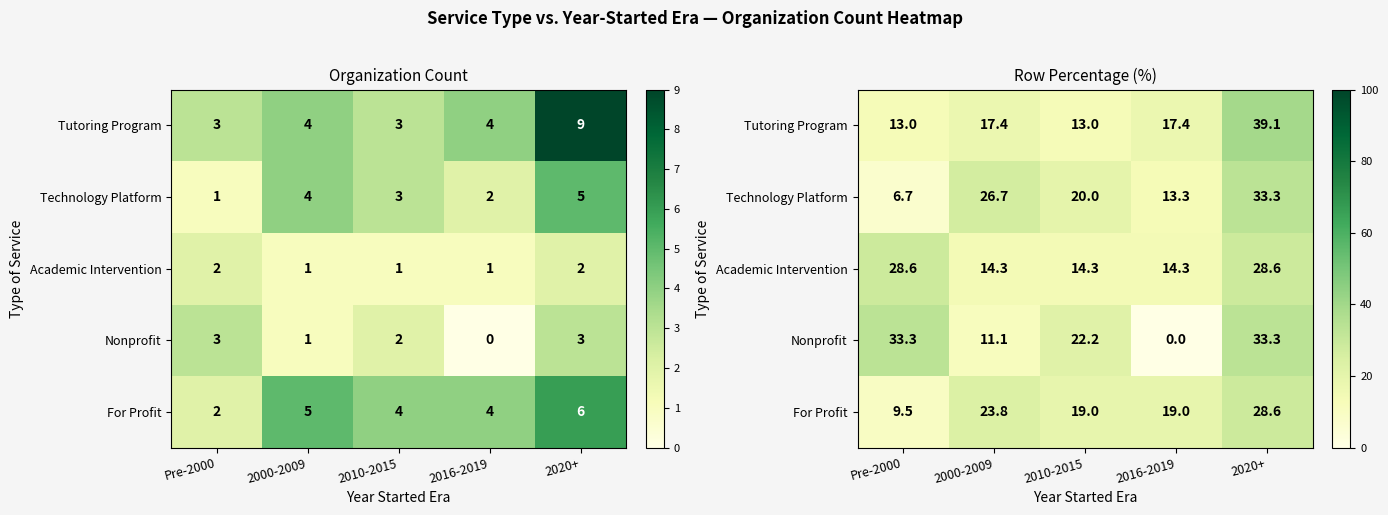

How many values in the Technology Platform series are below 20?

2